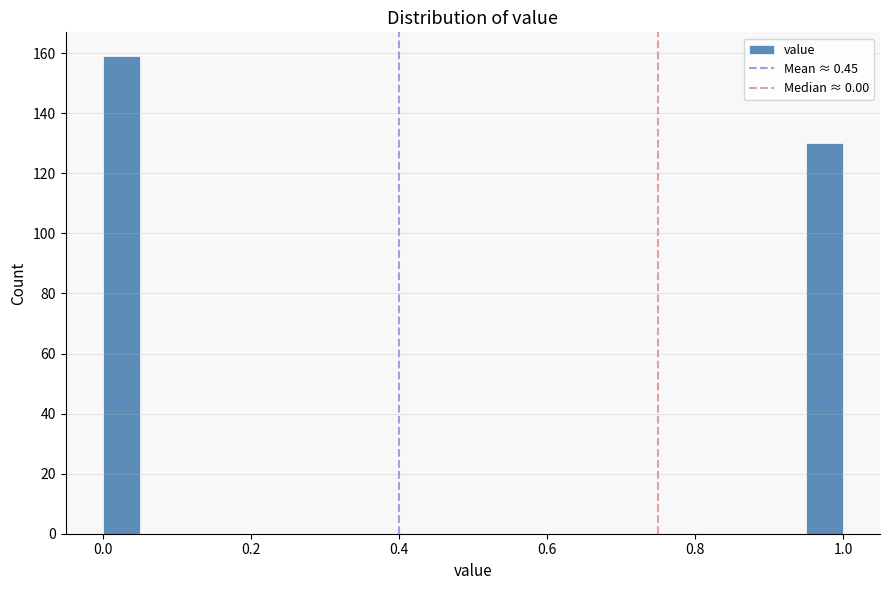

Read against the x-axis, roughly where is the centre of the tallest bar?

0.02